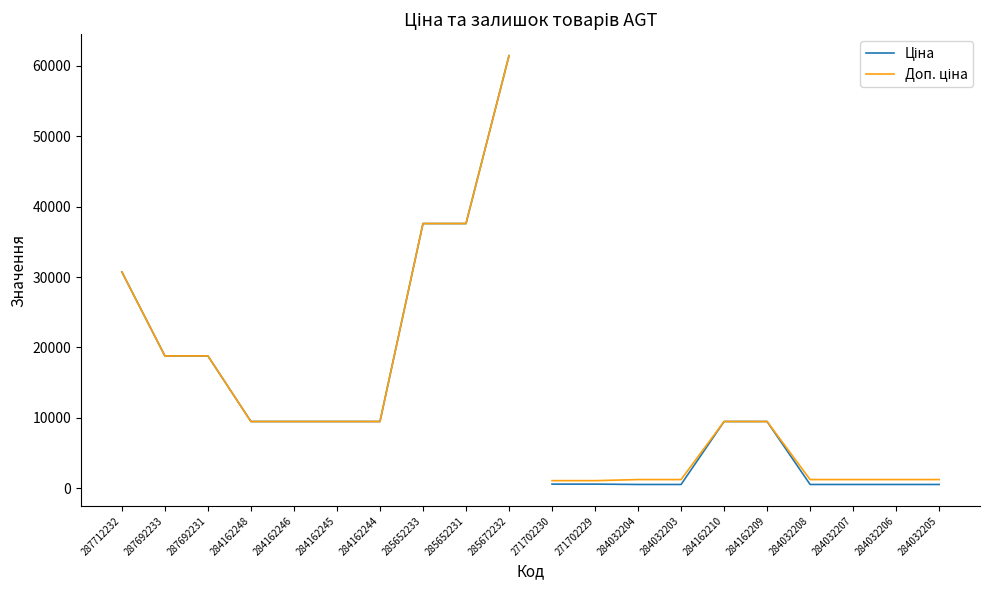

At how many categories does at least one series exceed 42760?

1